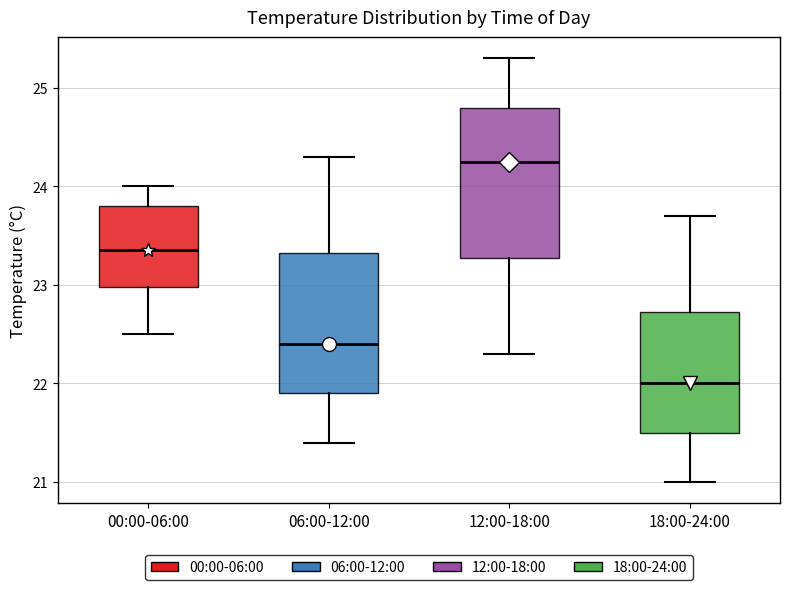

Which box's median line is the lowest?

18:00-24:00